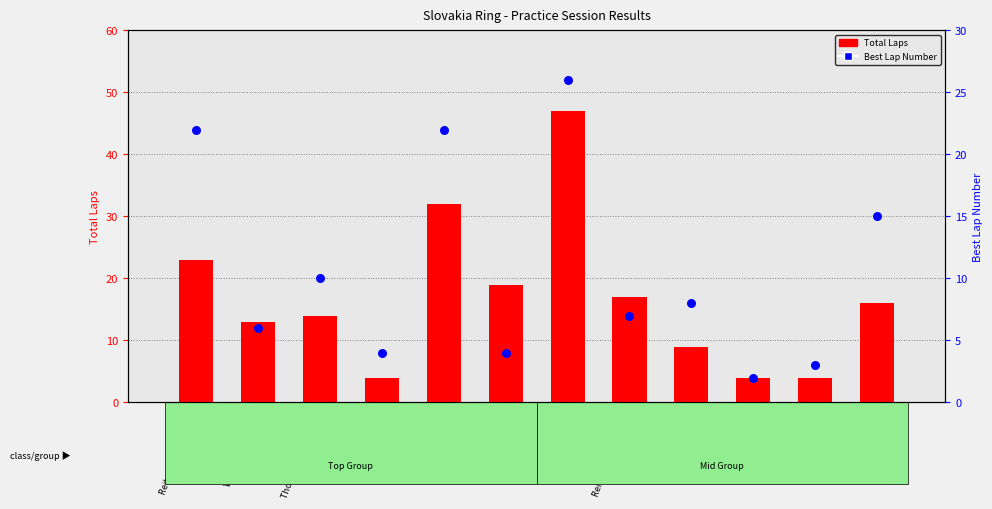

What is the total value across all series at Albert BERGER?

31